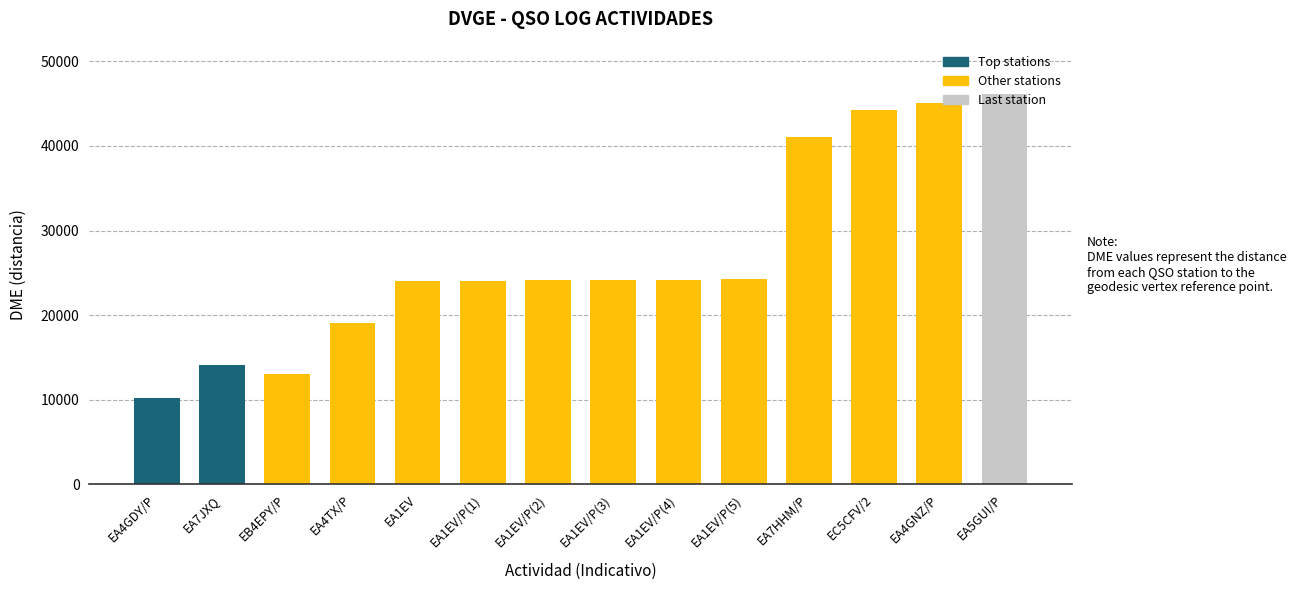

What is the approximate value at EB4EPY/P?

13056